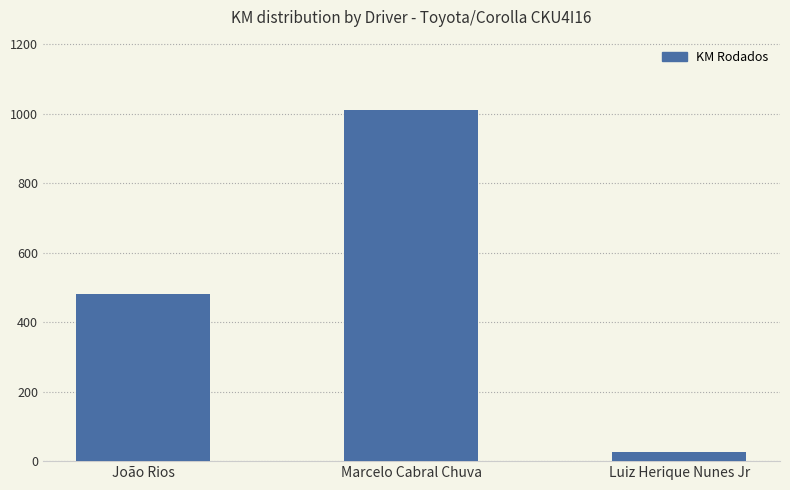

Does the chart contain stacked bars?

No